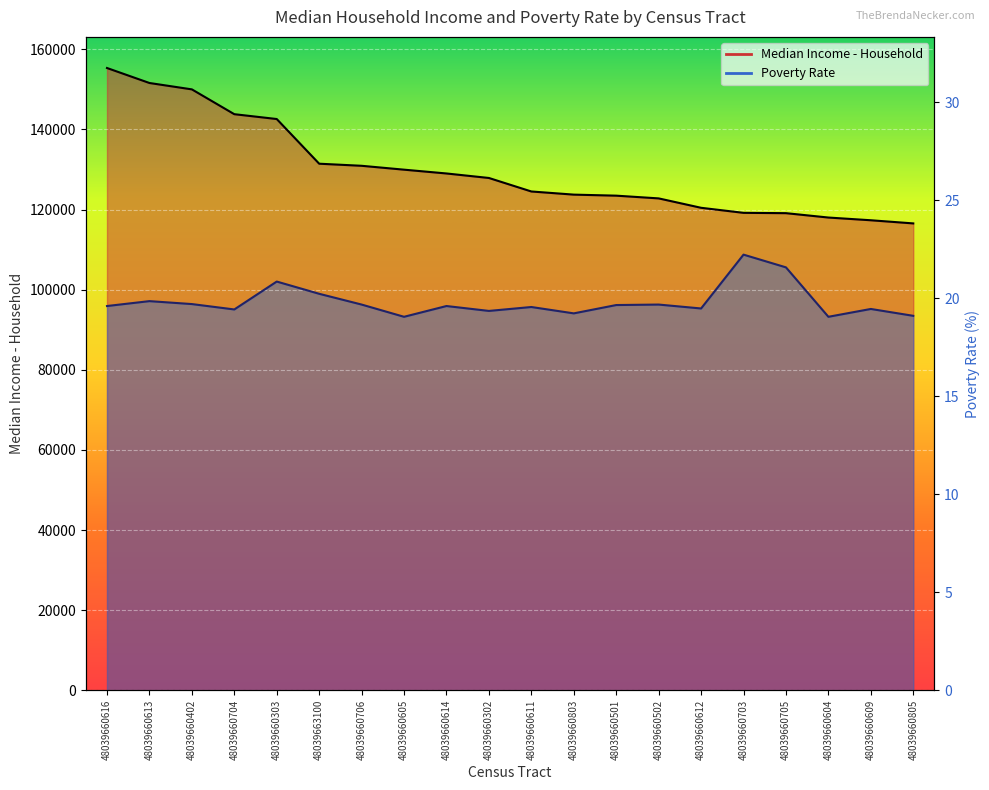

At 48039660704, list the series in order from largest to smallest.

Median Income - Household, Poverty Rate